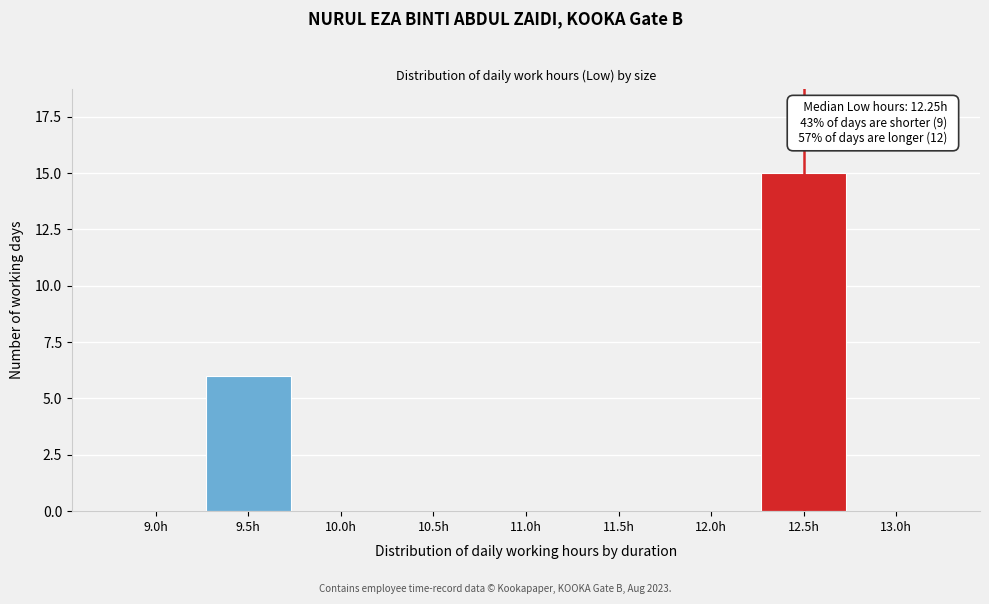

Reading left to right, extract all data points from this chart.

9.0h=0	9.5h=6	10.0h=0	10.5h=0	11.0h=0	11.5h=0	12.0h=0	12.5h=15	13.0h=0